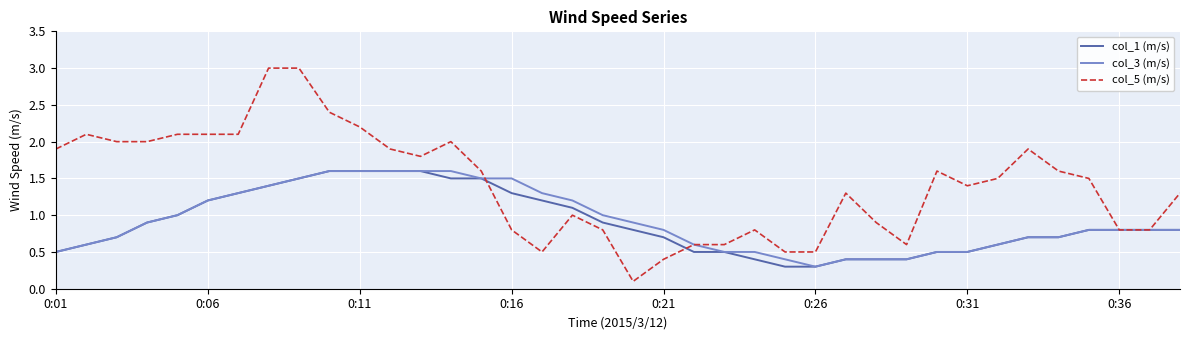

What is the highest value of the col_3 (m/s) series?

1.6